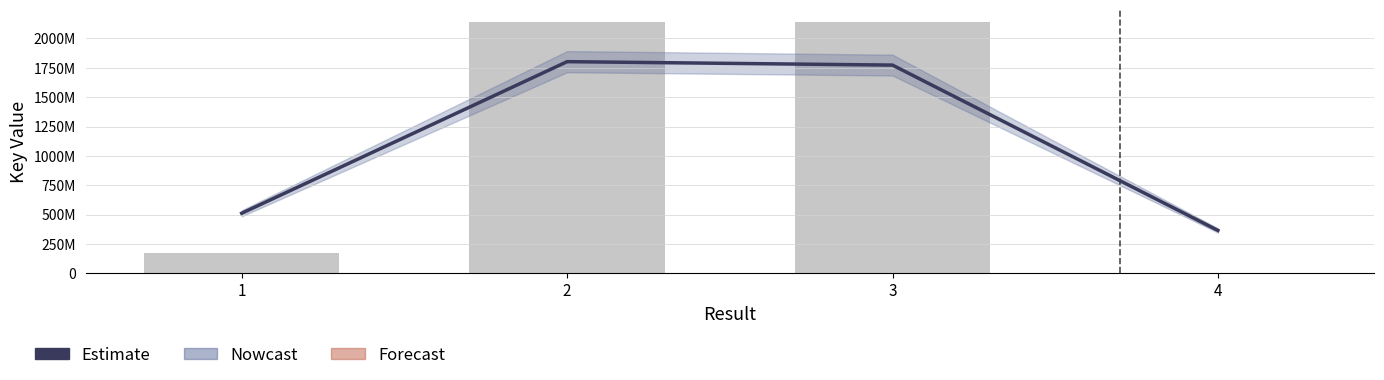

How many data points in Estimate are above 1773435309?

1